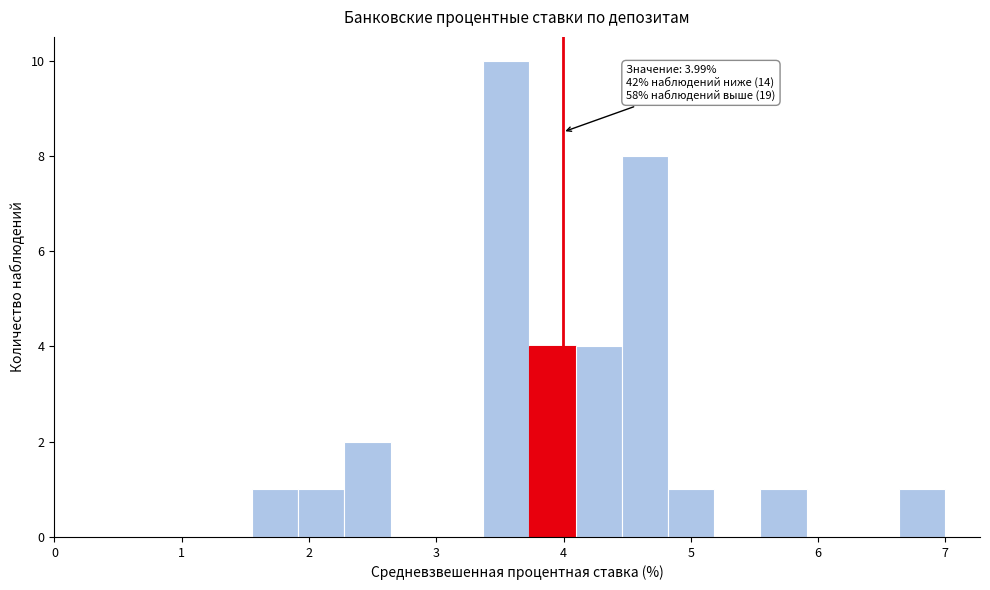

Read against the x-axis, roughly where is the centre of the tallest bar?

3.6